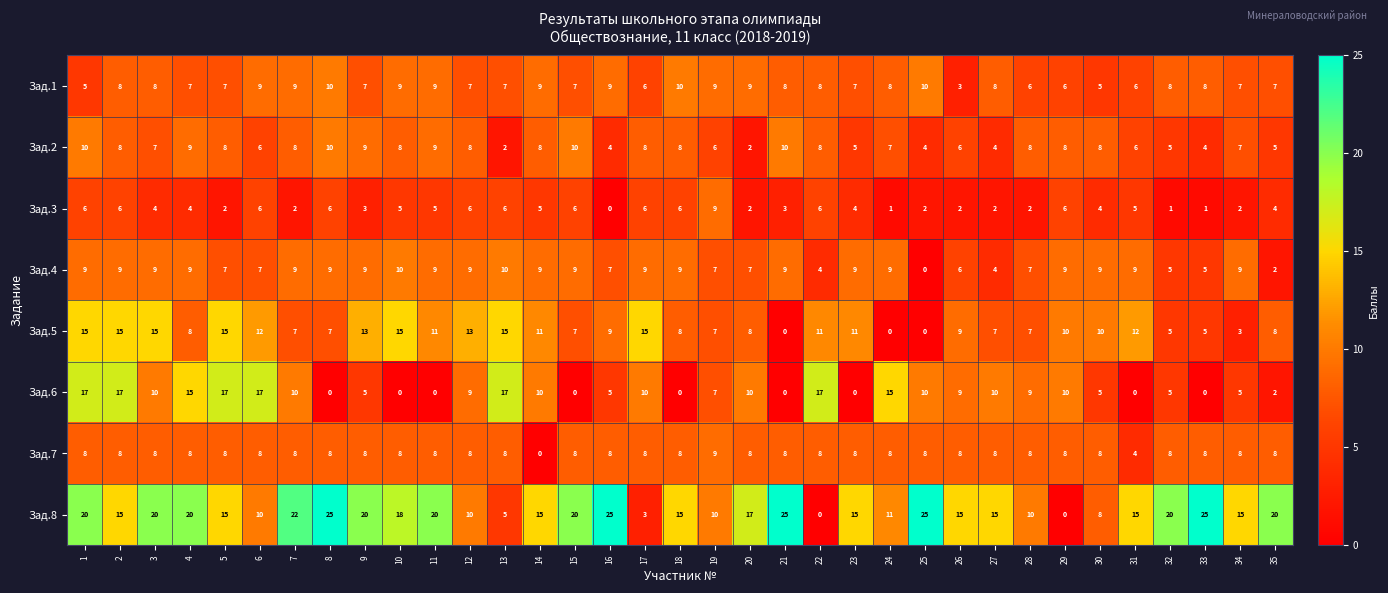

Between 7 and 8, which series saw the biggest shift?

Зад.6